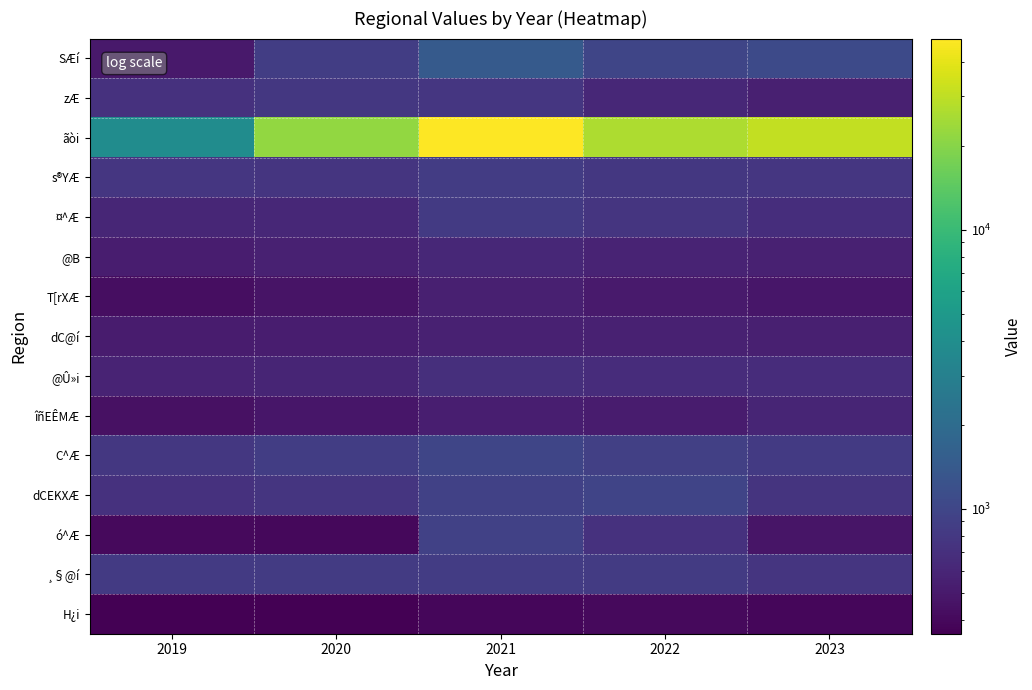

At which category is the sum across all series the highest?

2021